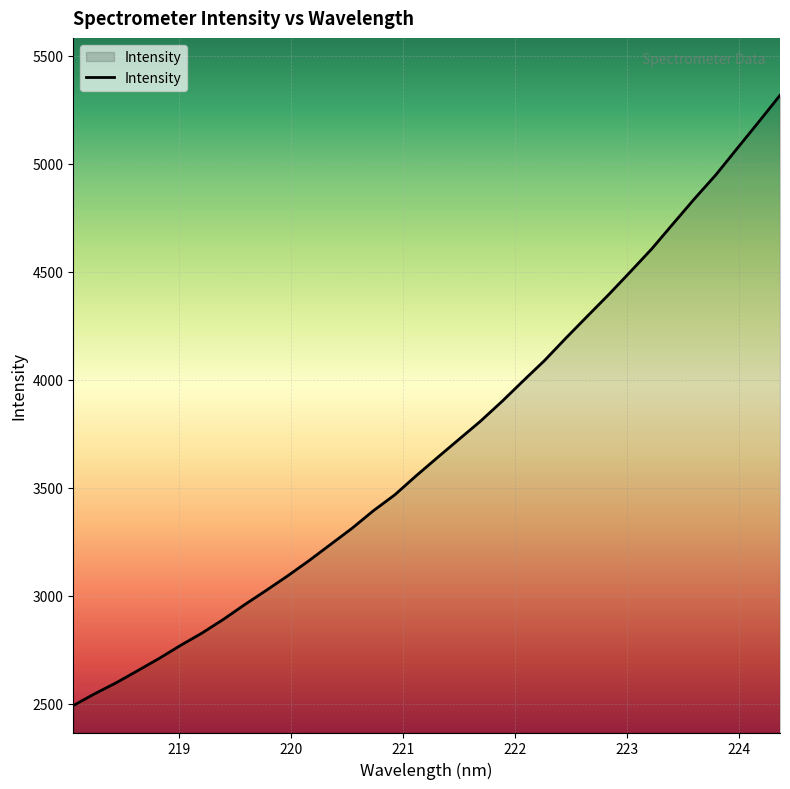

What is the minimum value shown in the chart?

2492.3